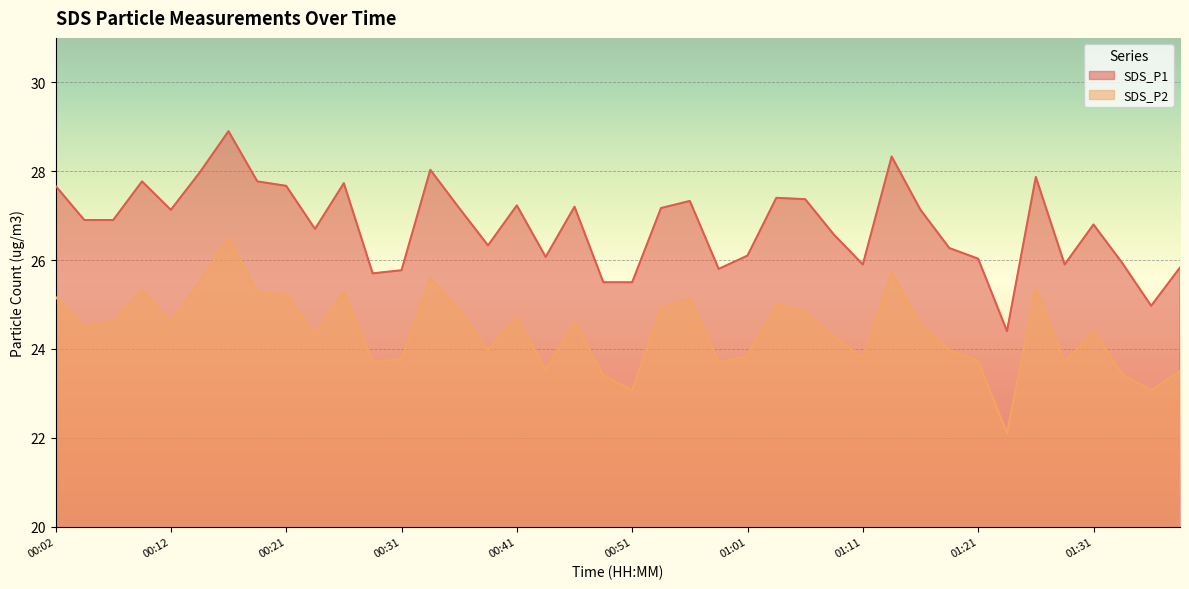

True or false: SDS_P1 and SDS_P2 intersect in this chart.

False